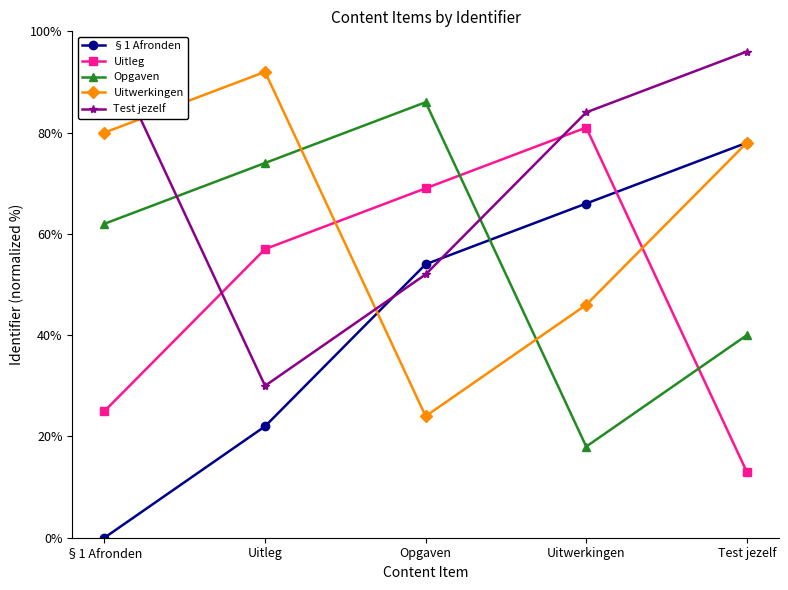

What is the spread (max minus min) of values at §1 Afronden?

98